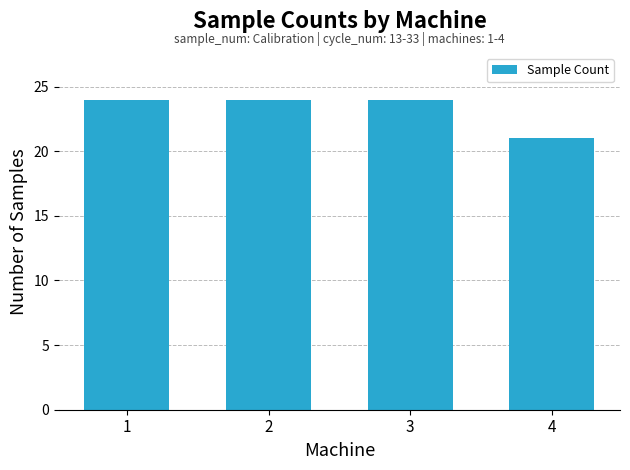

How many distinct data groups are displayed?

1